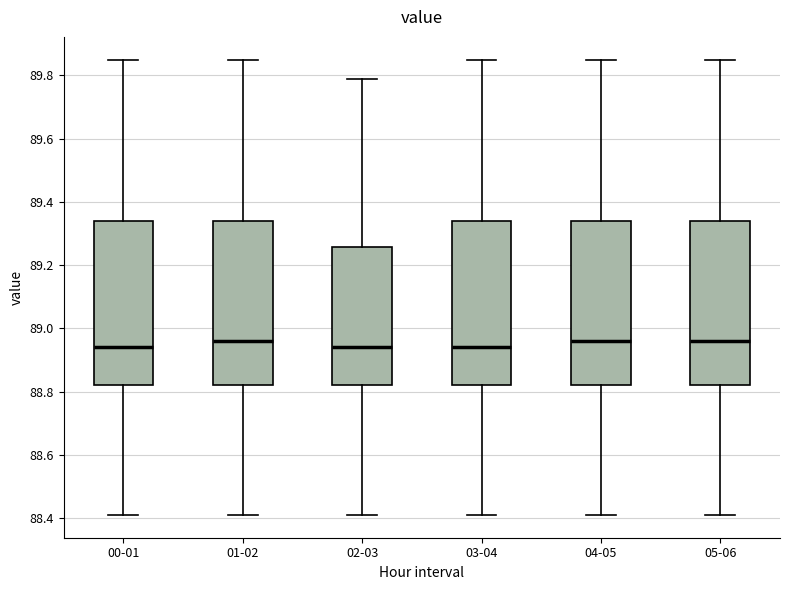

Where does the upper whisker of the box for 00-01 end on the y-axis? The values are not printed on the chart, so give them approximately, as read against the axis.

89.86